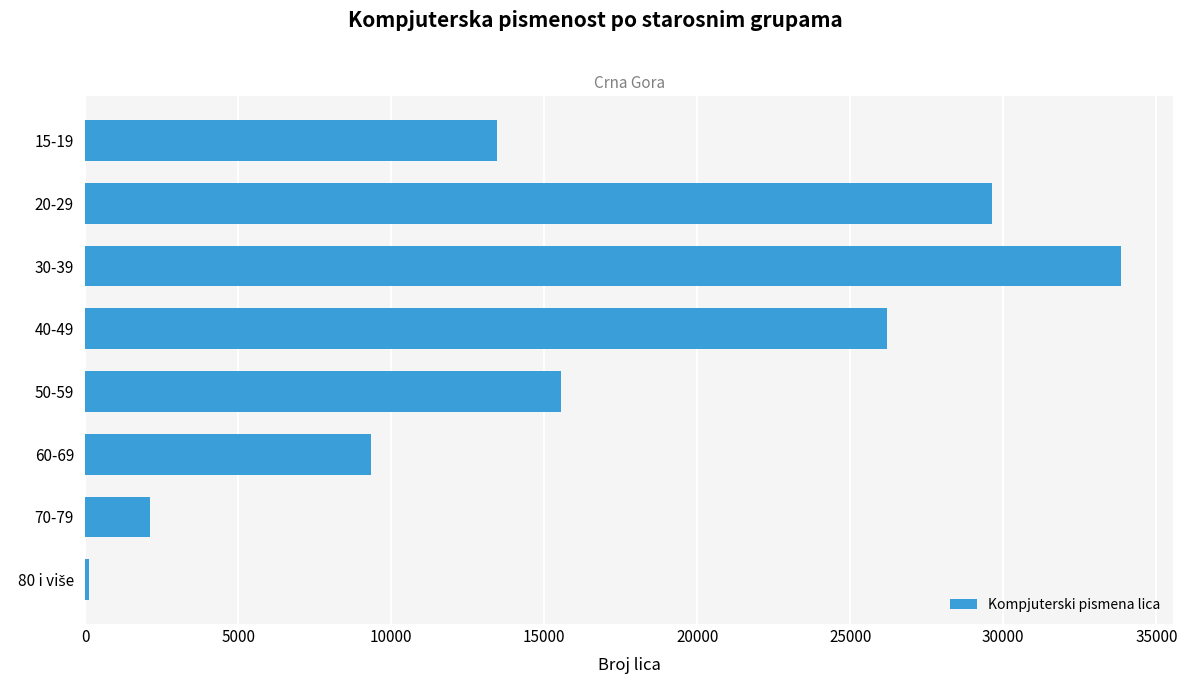

Does the chart contain stacked bars?

No